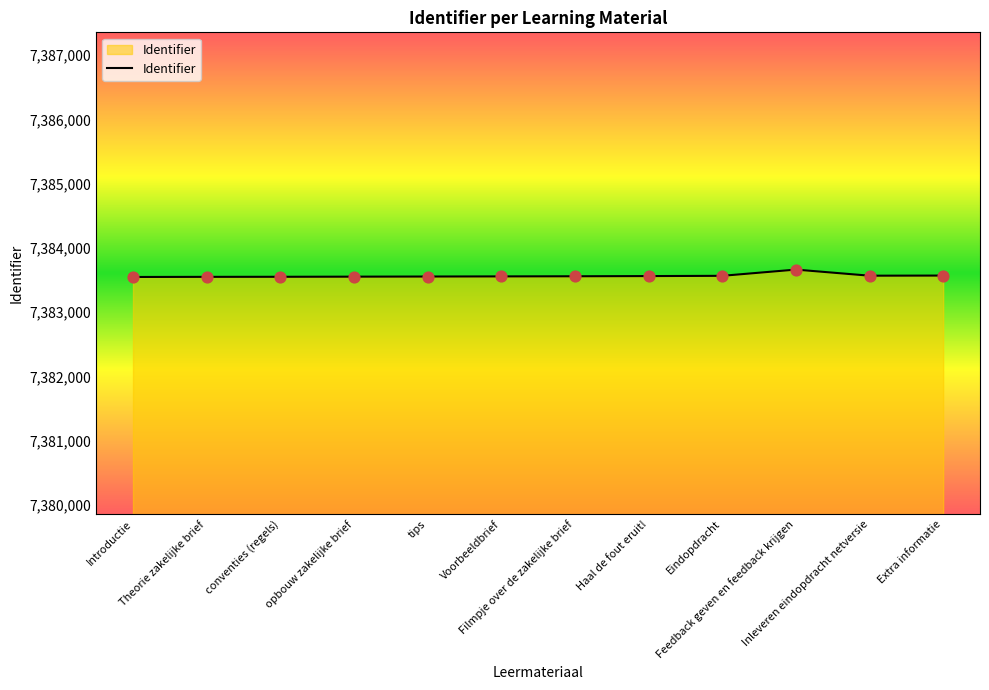

Approximately how many times larger is the value at tips compared to Introductie?

1.0